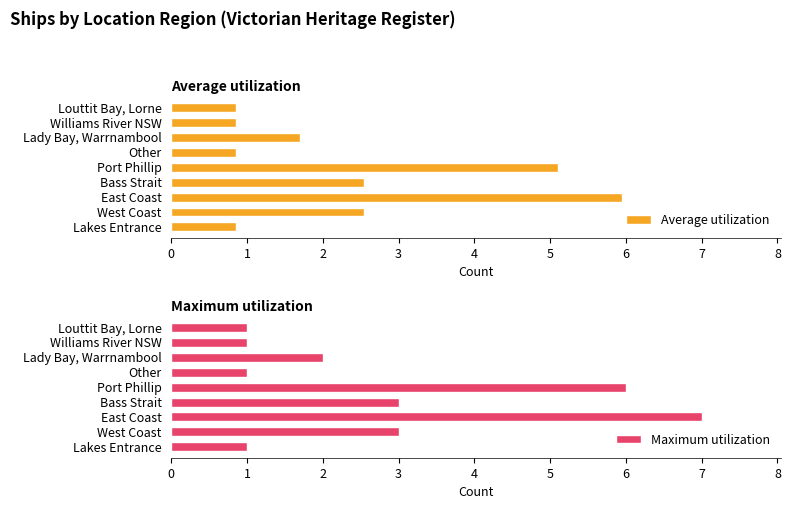

What is the difference between the maximum and second lowest values in the Average utilization series?

5.1